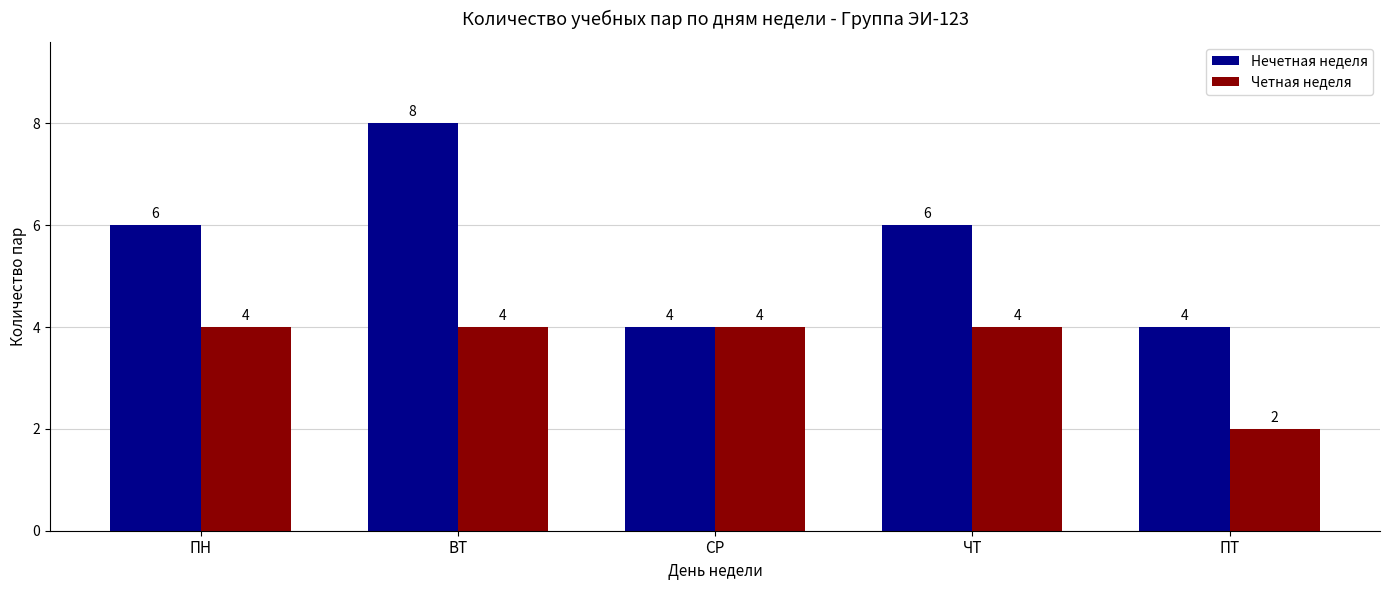

Rank the series by their average value, from highest to lowest.

Нечетная неделя, Четная неделя